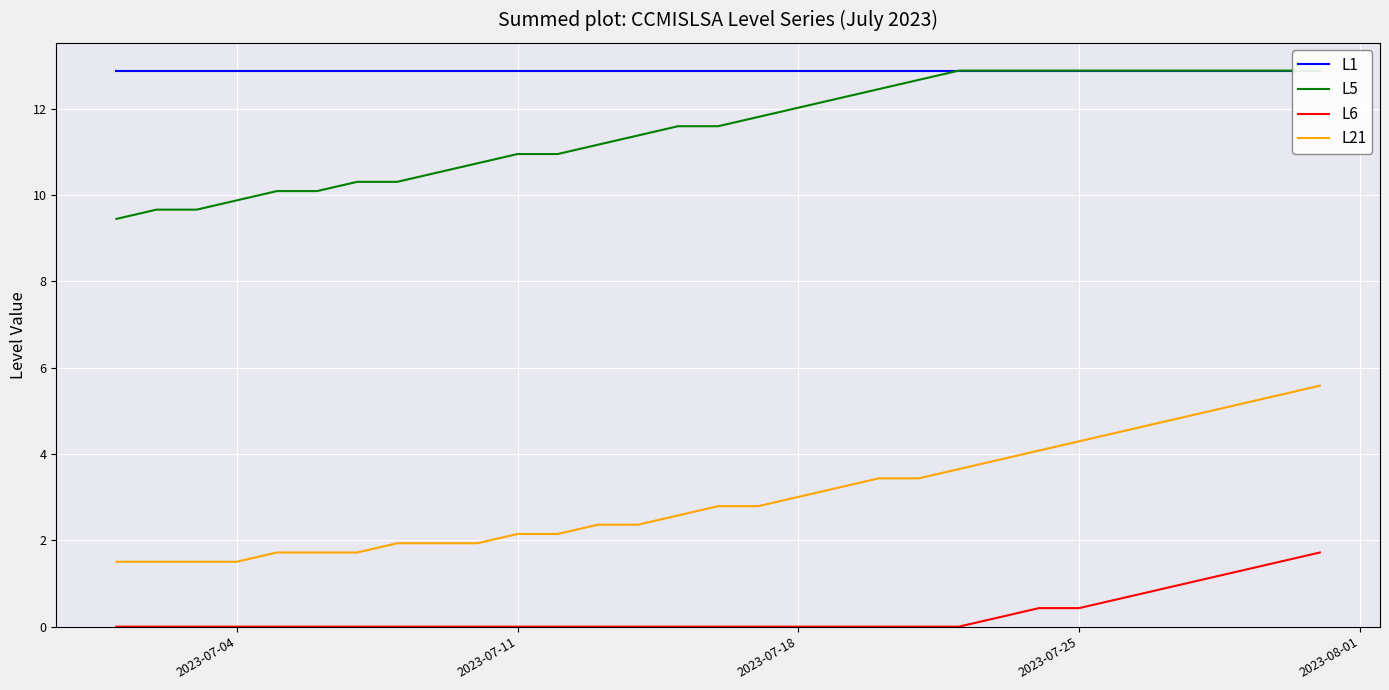

What are all the series names shown in the legend?

L1, L5, L6, L21